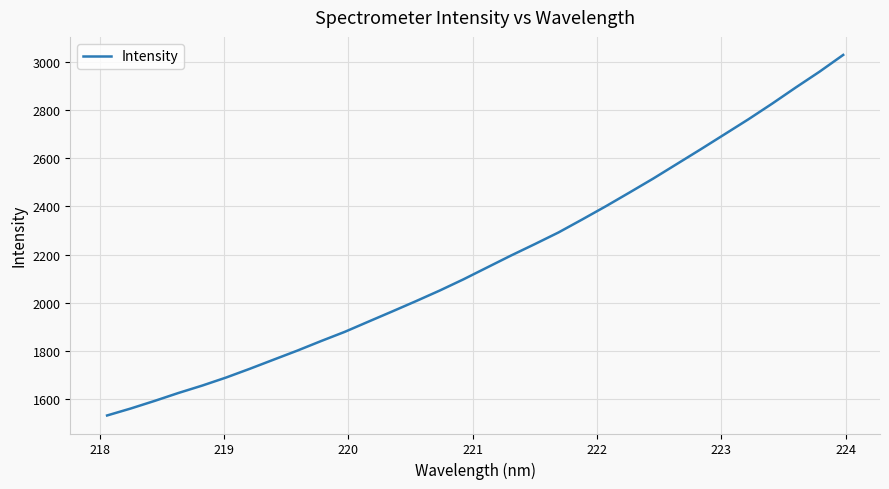

What is the difference between the maximum and minimum values?

1499.5